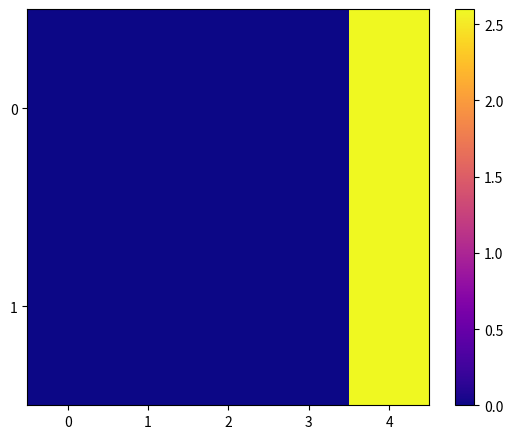

Reading left to right, extract all data points from this chart.

0: 0=0.0	1=0.0	2=0.0	3=0.0	4=2.6
1: 0=0.0	1=0.0	2=0.0	3=0.0	4=2.6